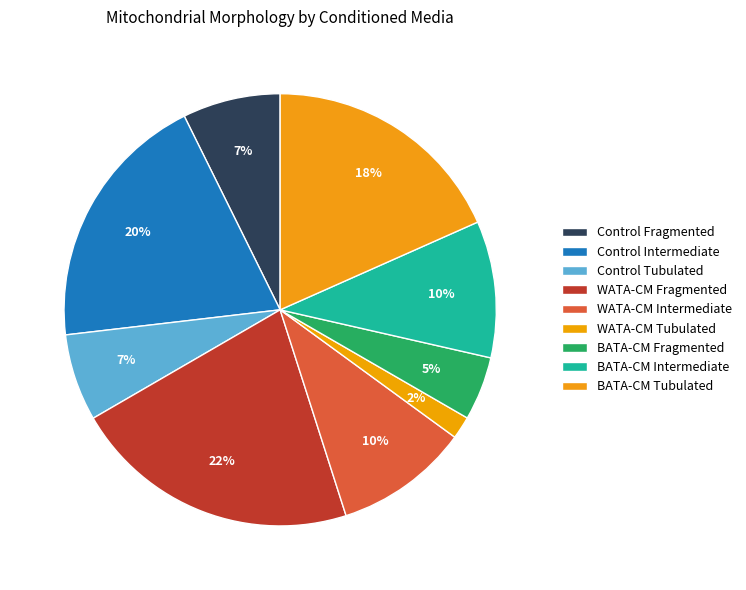

True or false: Control Fragmented accounts for 7% of the total.

True